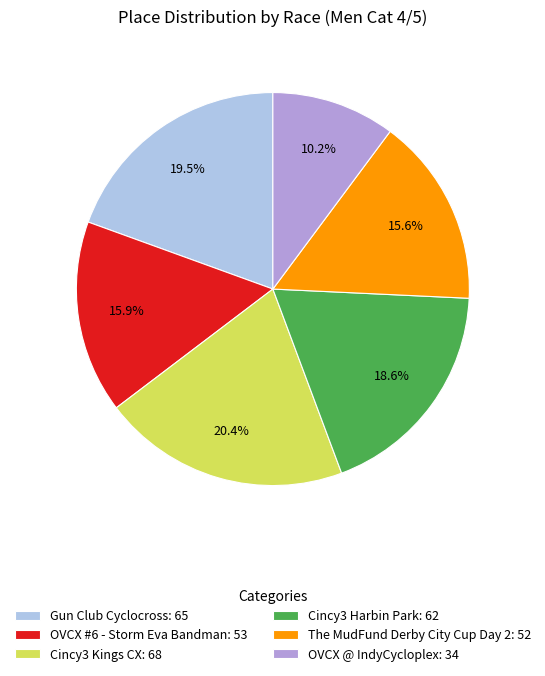

Between OVCX #6 - Storm Eva Bandman and OVCX @ IndyCycloplex, which is larger?

OVCX #6 - Storm Eva Bandman